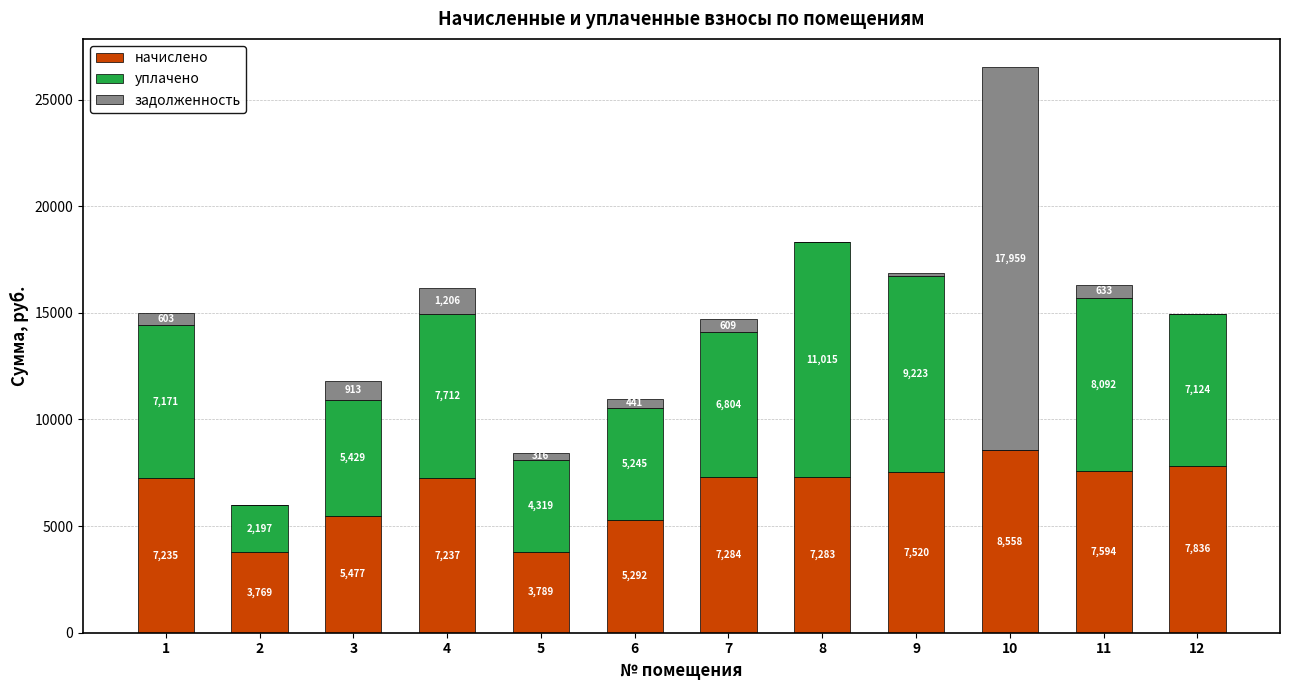

What are all the series names shown in the legend?

начислено, уплачено, задолженность